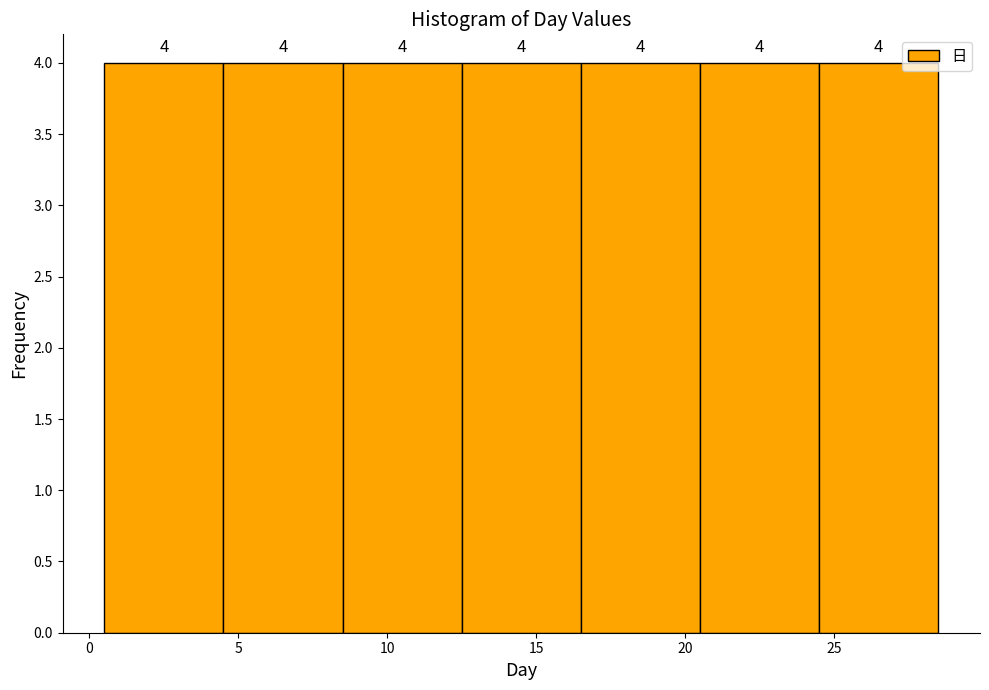

How tall is the bar that spans 8.5 to 12.5 on the x-axis?

4